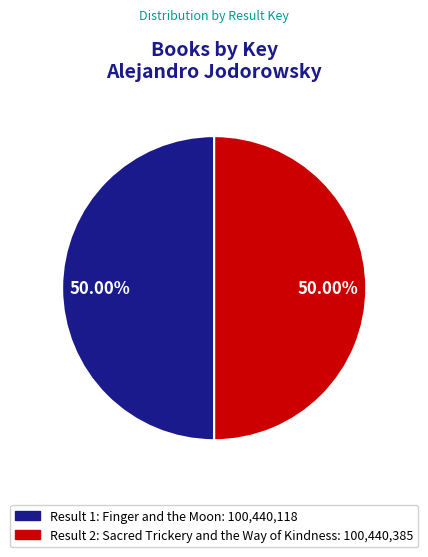

How many slices are in this pie chart?

2